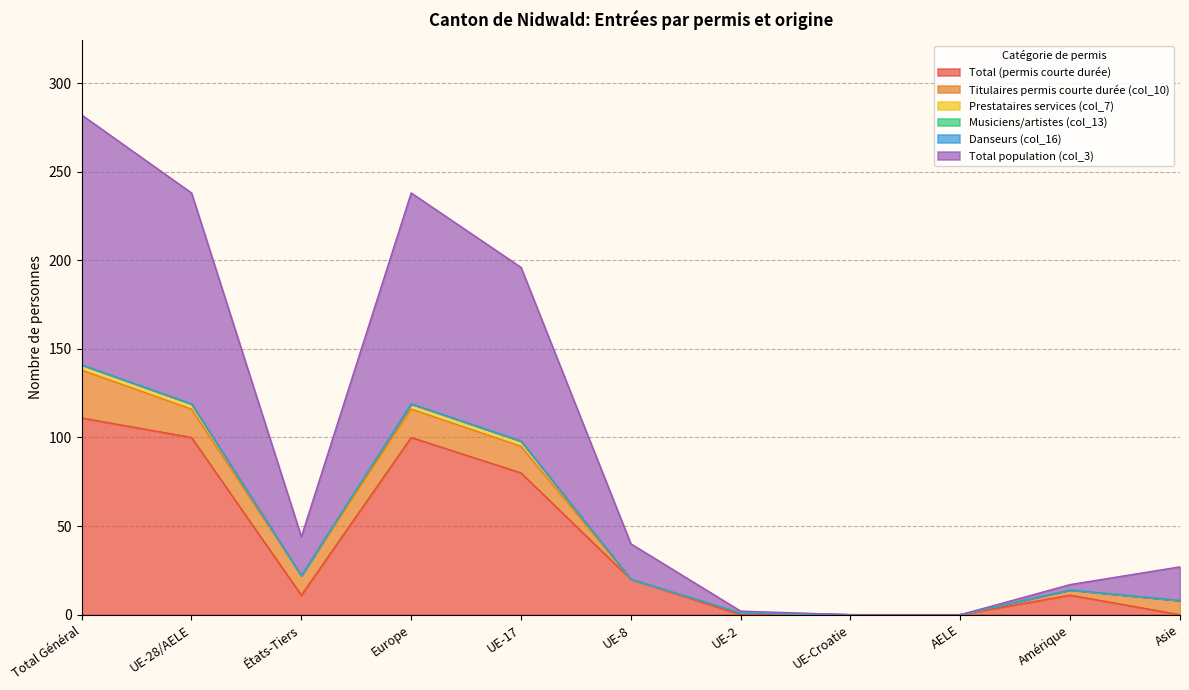

What is the label of the 2nd point from the right?

Amérique